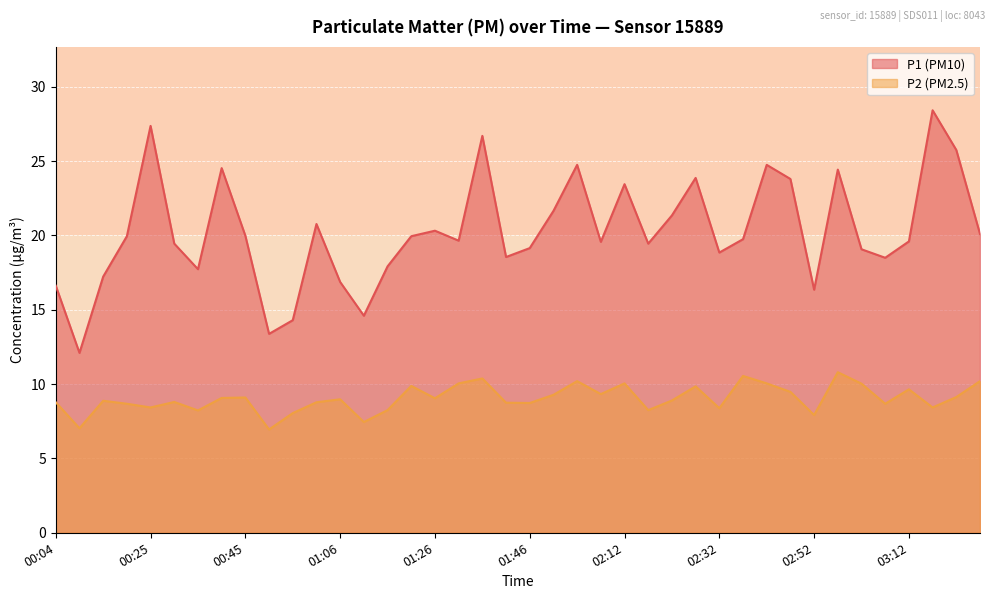

How many data points in P2 are less than 8?

4